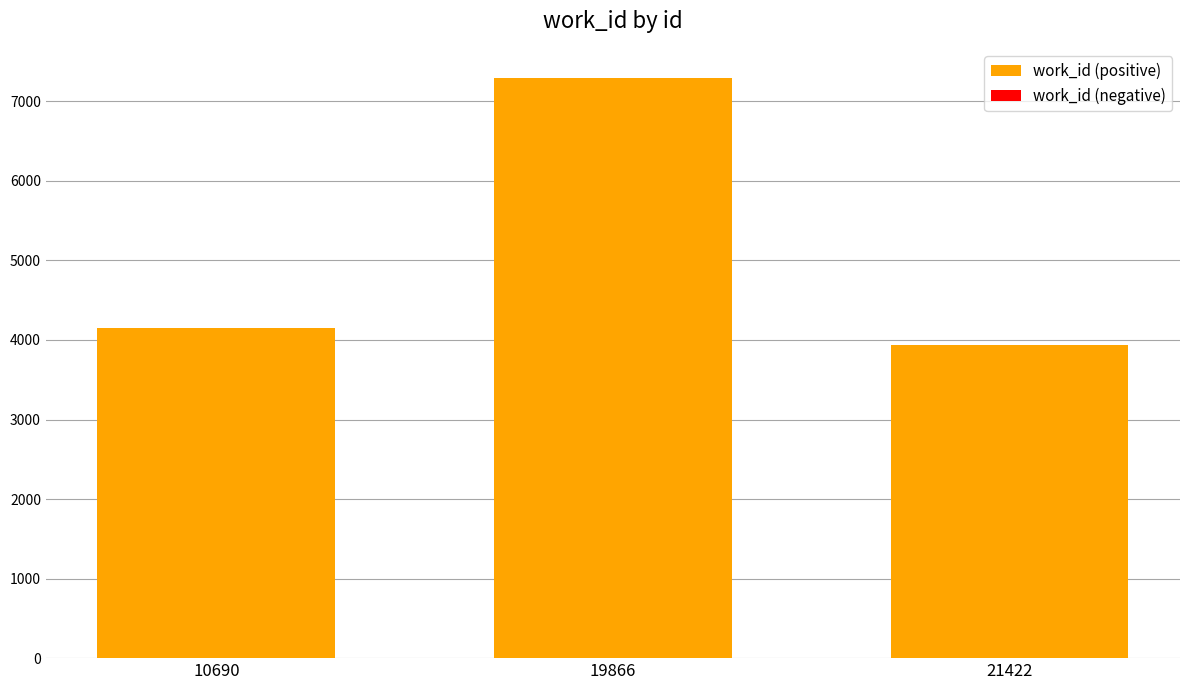

At which label is the value closest to 5617?

10690